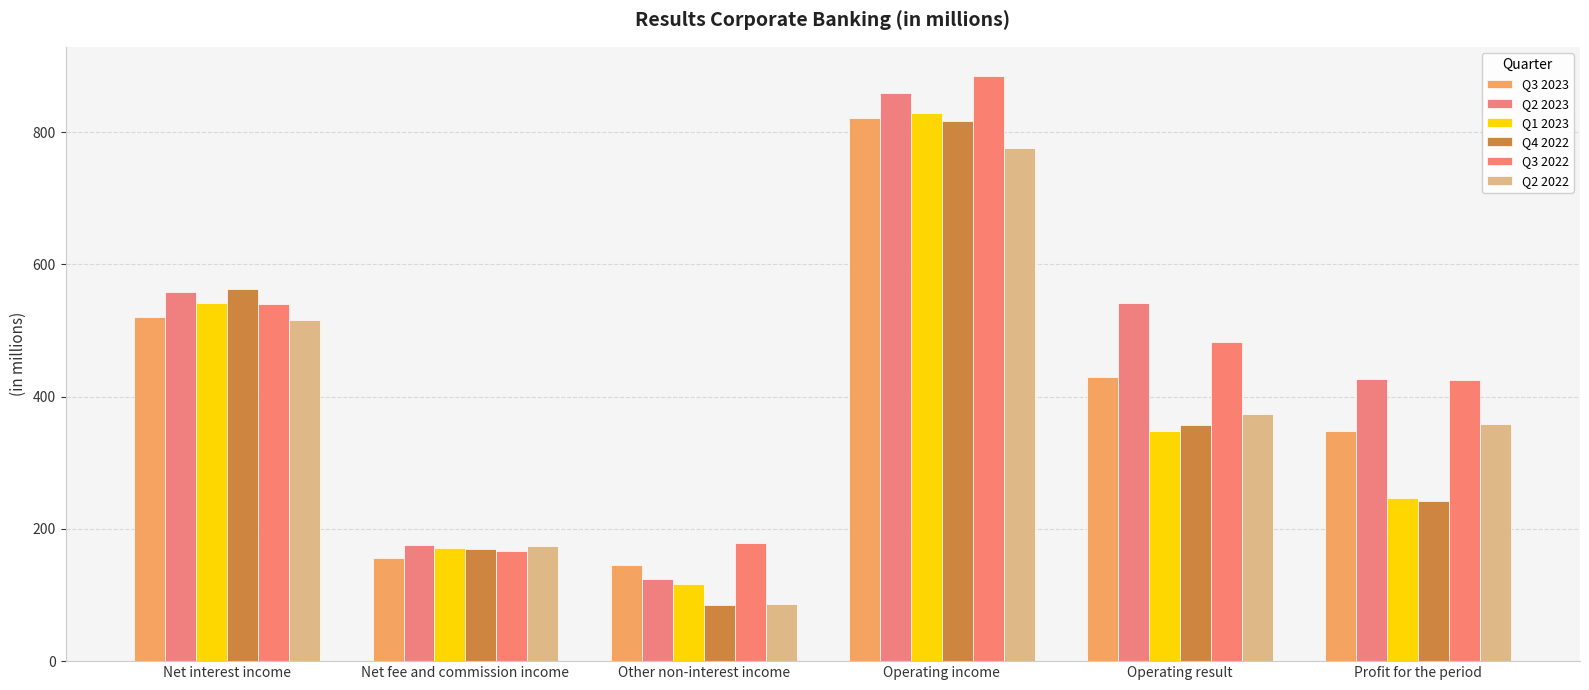

Is the value of Q1 2023 at Other non-interest income greater than the value of Q3 2022 at Profit for the period?

No